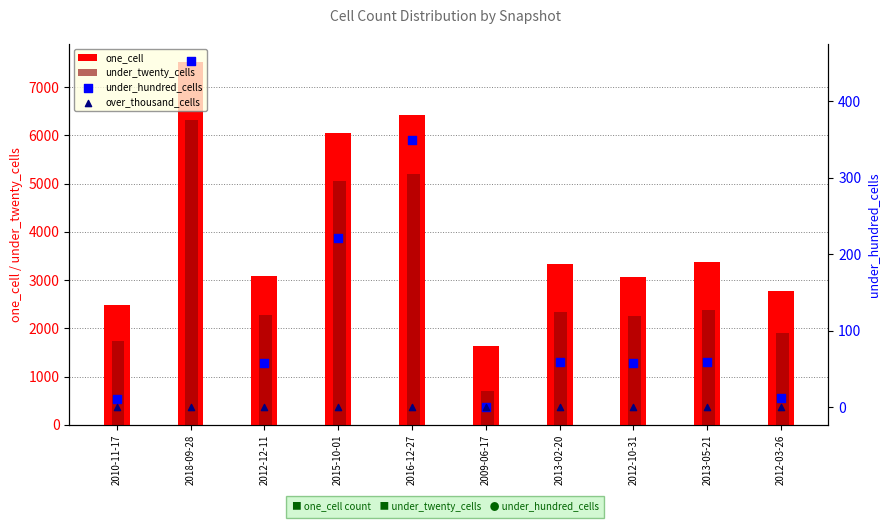

Which series has the widest spread of Y values?

one_cell